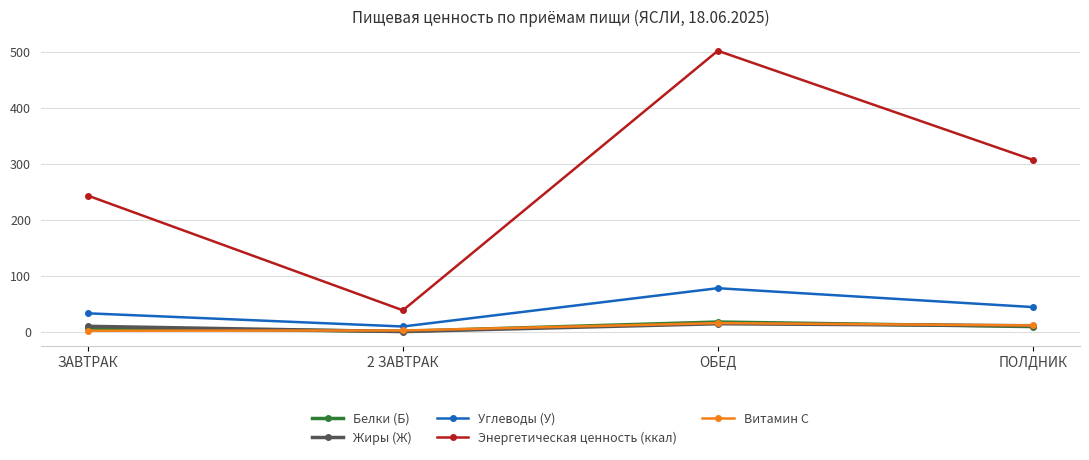

What is the spread (max minus min) of values at ЗАВТРАК?

241.2